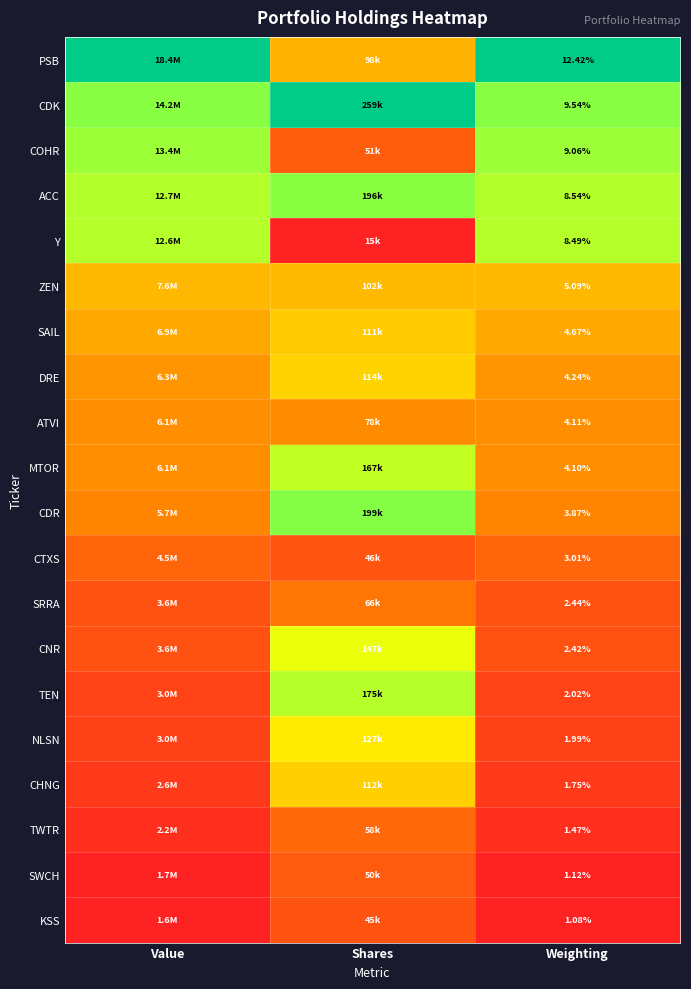

What is the total value across all series at Weighting?

91.4